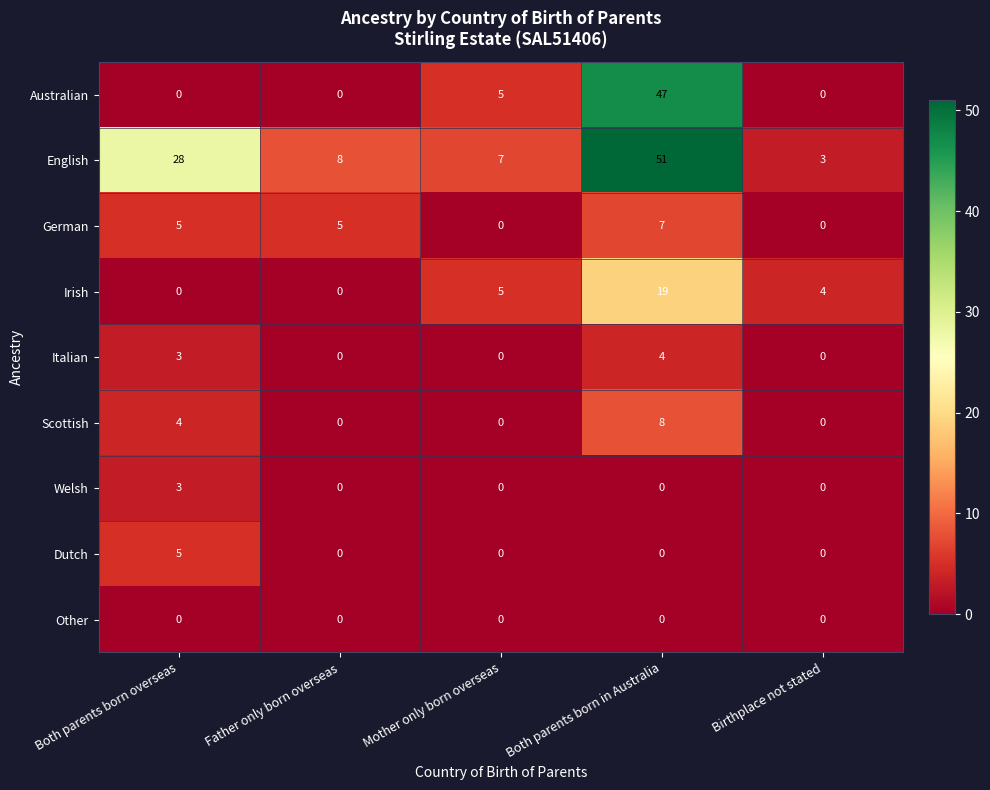

Which series has the largest range (max minus min)?

English